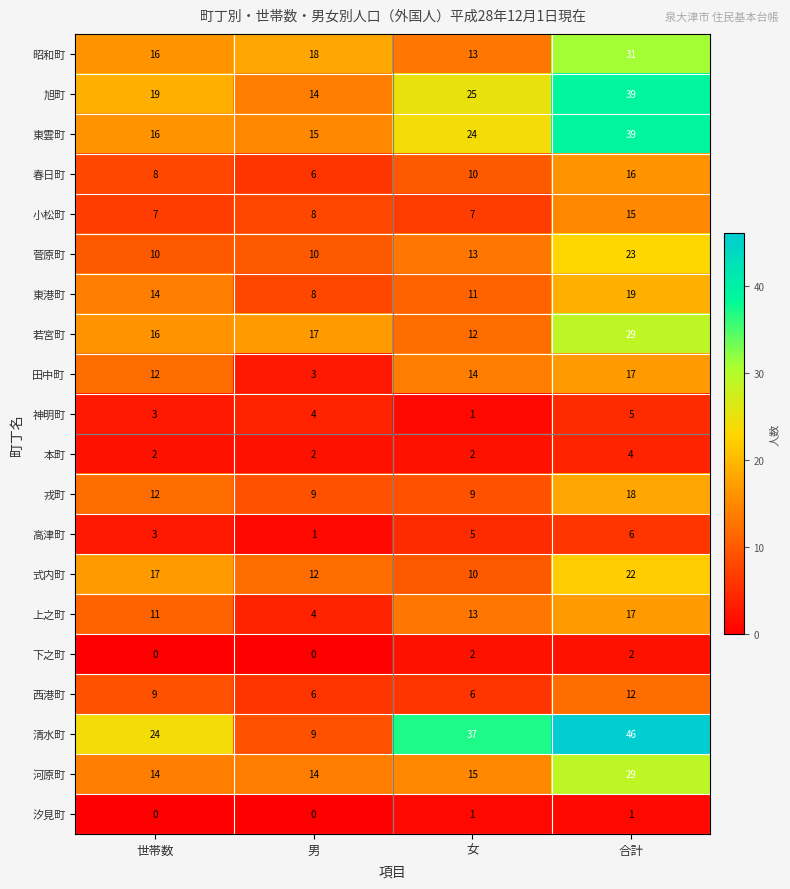

What is the greatest value displayed?

46